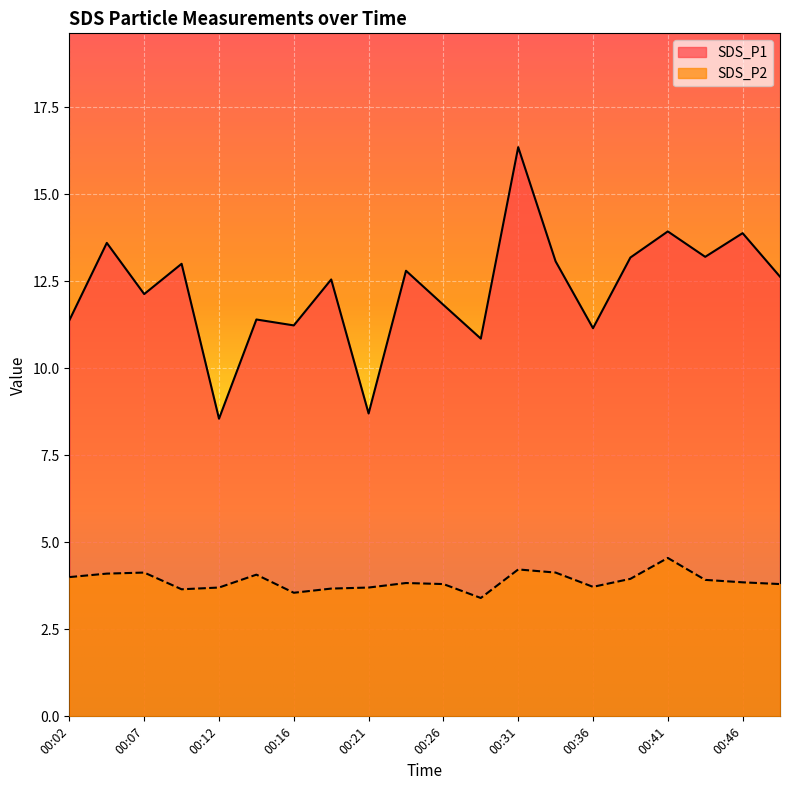

True or false: SDS_P1 and SDS_P2 intersect in this chart.

False